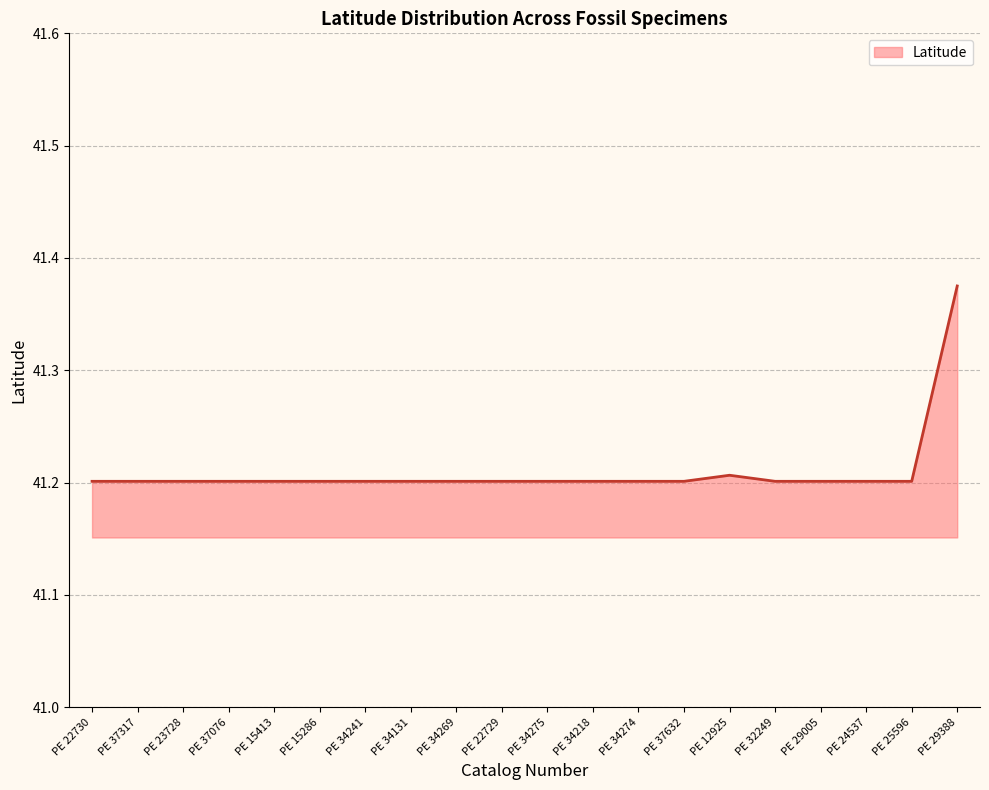

Approximately how many times larger is the value at PE 32249 compared to PE 34275?

1.0